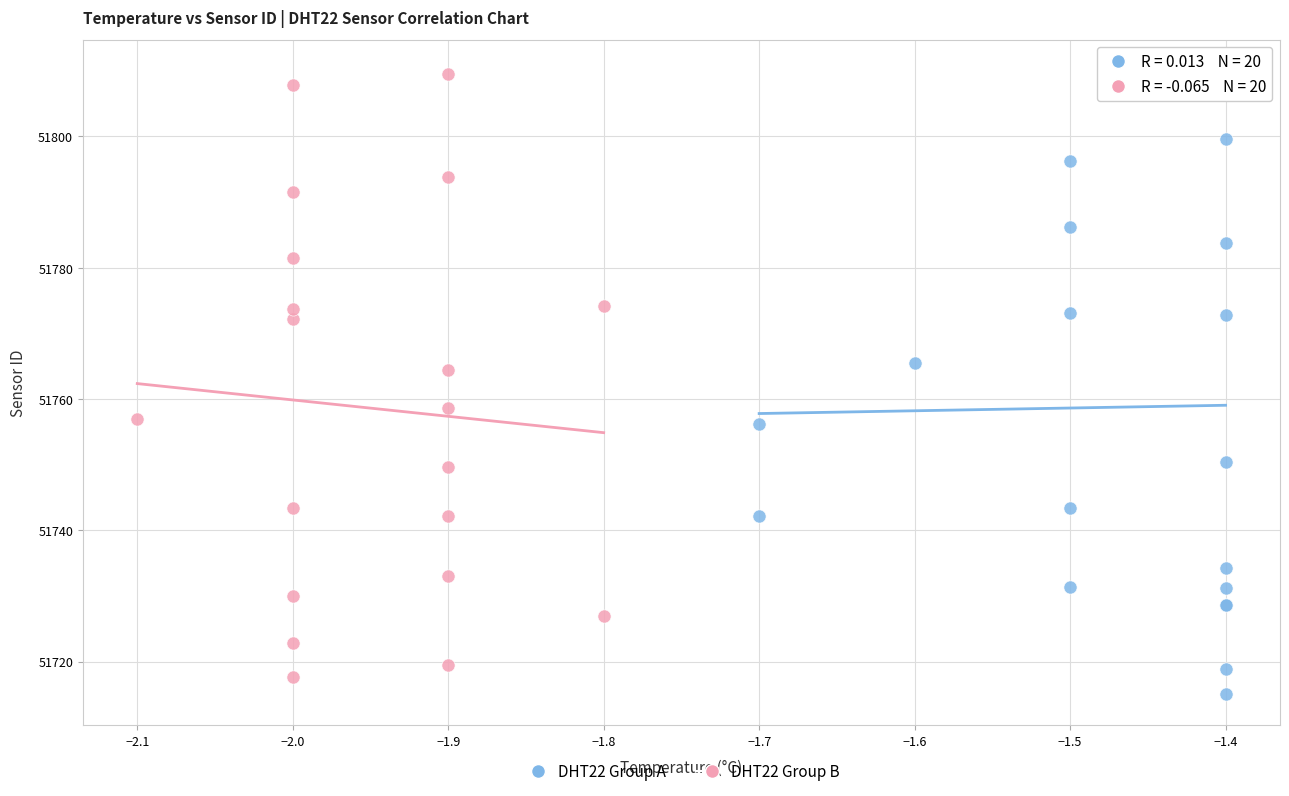

What are all the series names shown in the legend?

DHT22 Group A, DHT22 Group B